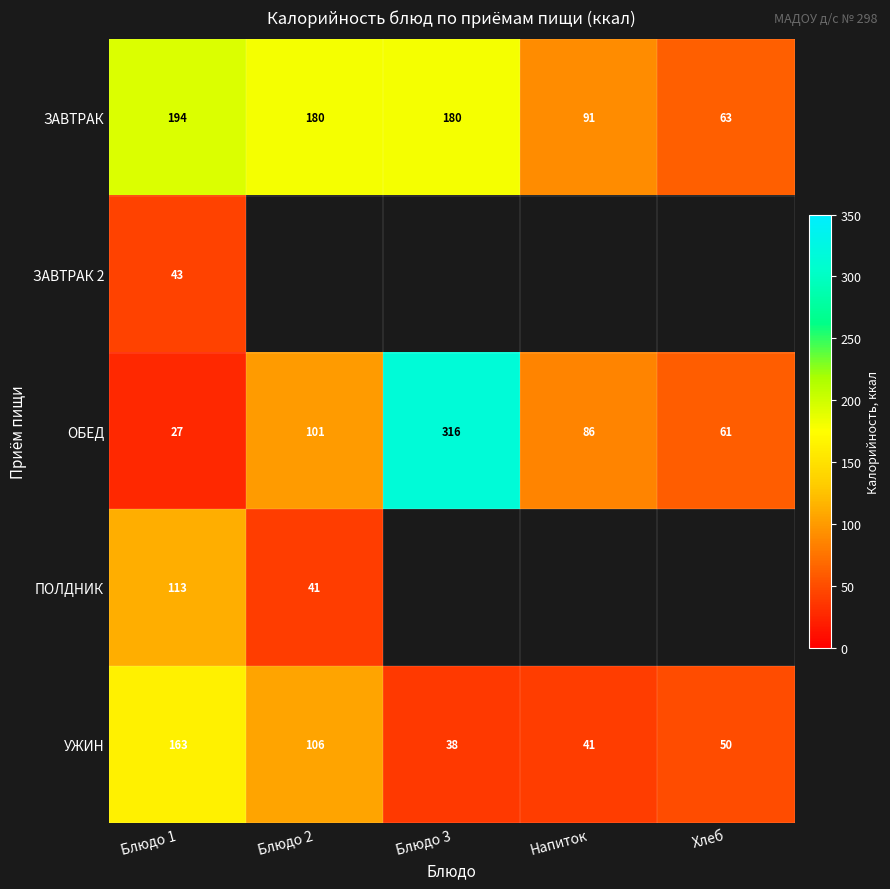

At which label is ЗАВТРАК closest to 128?

Напиток